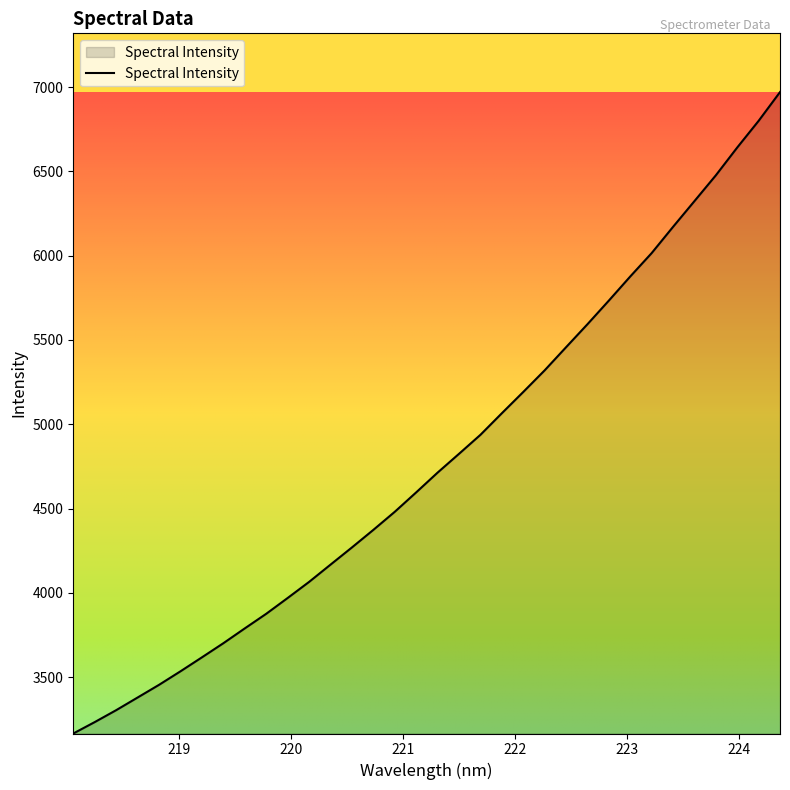

What is the difference between the maximum and minimum values?

3804.3